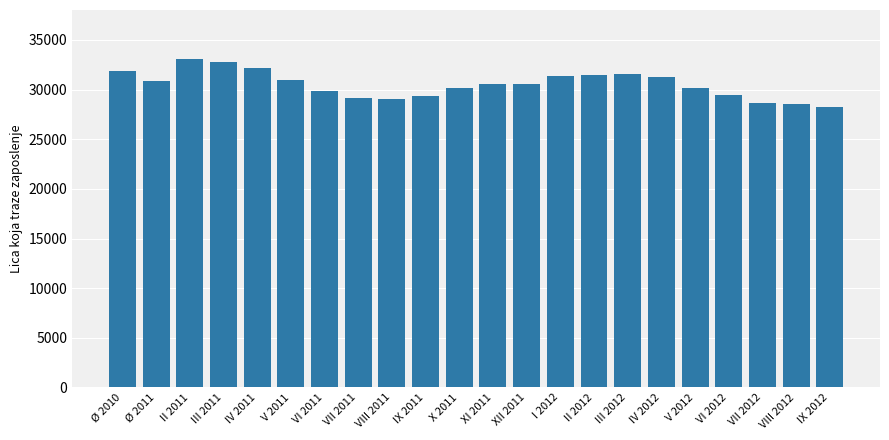

What is the change in value from III 2011 to X 2011?

-2568